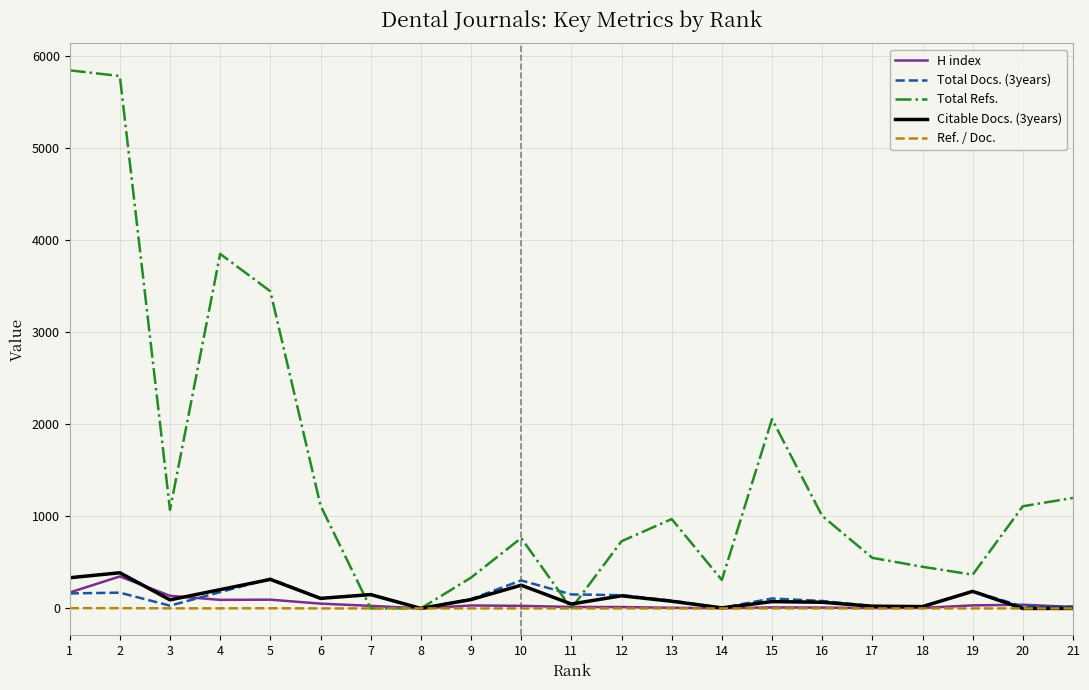

What is the maximum value shown in the chart?

5840